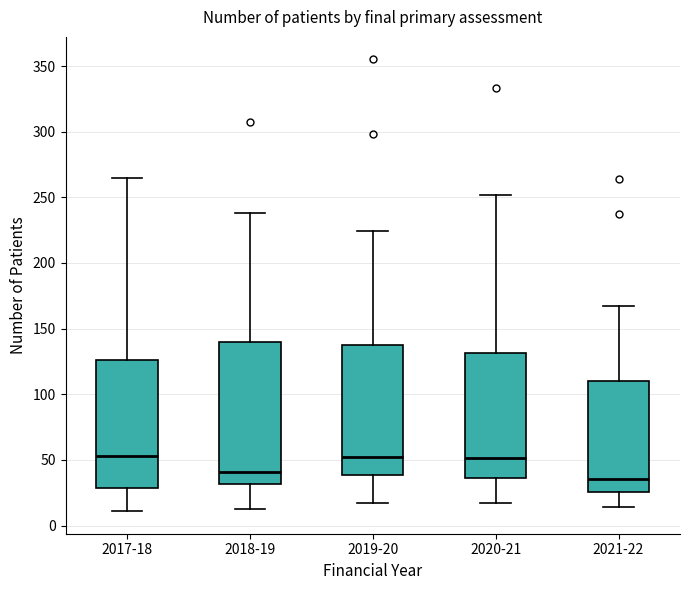

Comparing the boxes themselves (not the whiskers), which one is the tallest?

2018-19